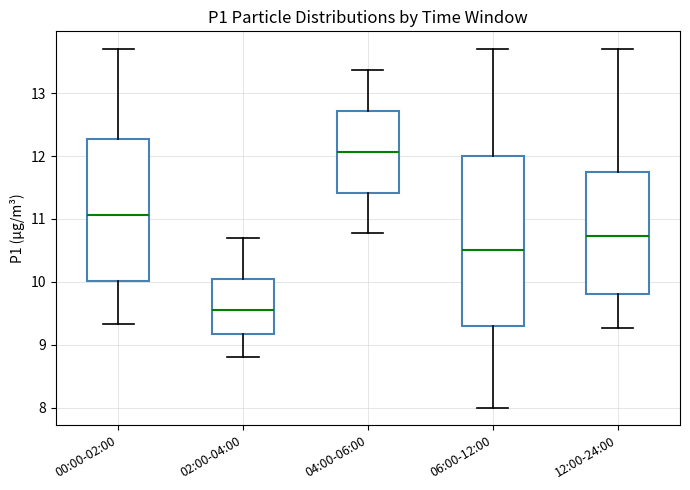

Reading left to right, read every box against the y-axis: the position of its median line, the range the box covers, and the ends of its whiskers. The values are not printed on the chart, so give them approximately, as read against the axis.

00:00-02:00: median 11.1, box 10.0 to 12.3, whiskers 9.3 to 13.7
02:00-04:00: median 9.6, box 9.2 to 10.0, whiskers 8.8 to 10.7
04:00-06:00: median 12.1, box 11.4 to 12.7, whiskers 10.8 to 13.4
06:00-12:00: median 10.5, box 9.3 to 12.0, whiskers 8.0 to 13.7
12:00-24:00: median 10.7, box 9.8 to 11.8, whiskers 9.3 to 13.7